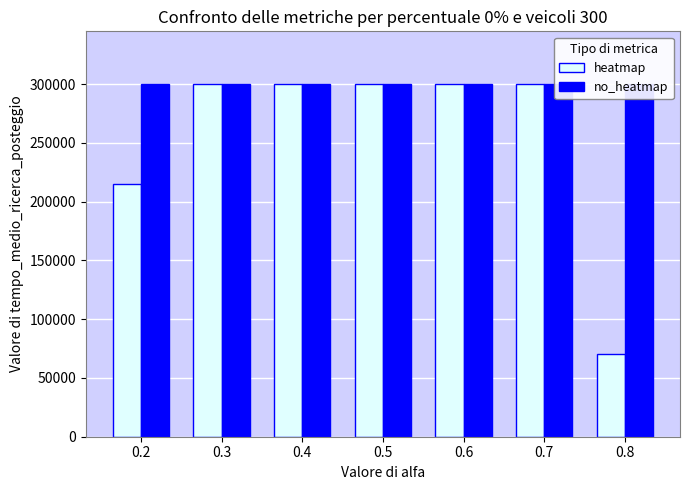

Reading left to right, what are all the values shown in this chart?

heatmap: 214800	300000	300000	300000	300000	300000	70000
no_heatmap: 300000	300000	300000	300000	300000	300000	300000